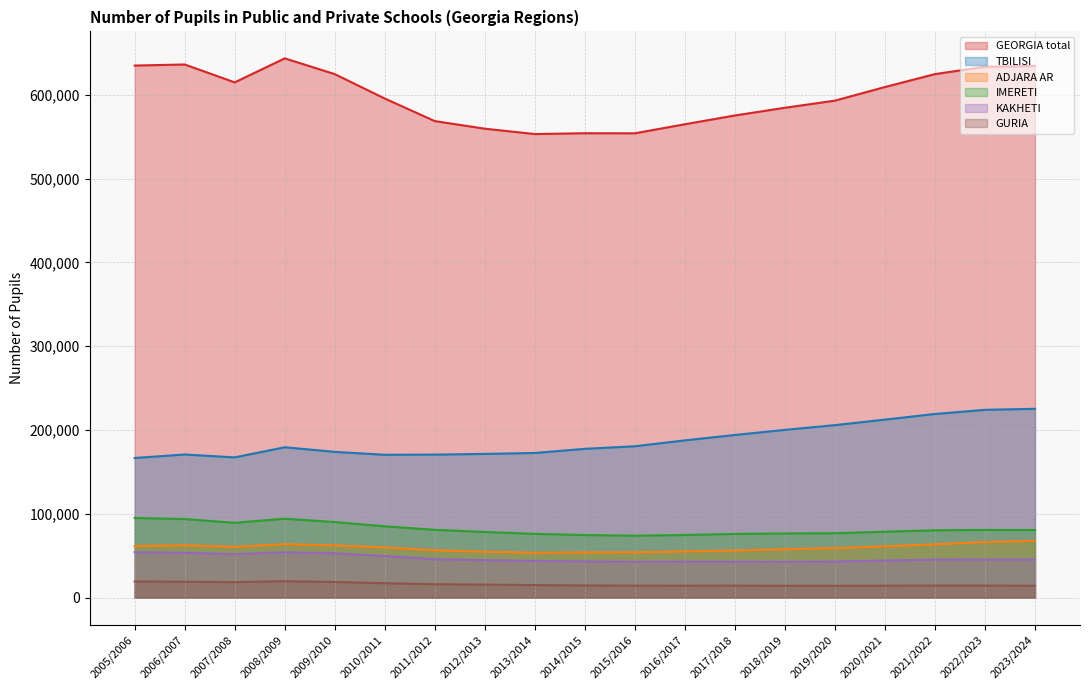

What is the difference between the highest and lowest values at 2018/2019?

570133